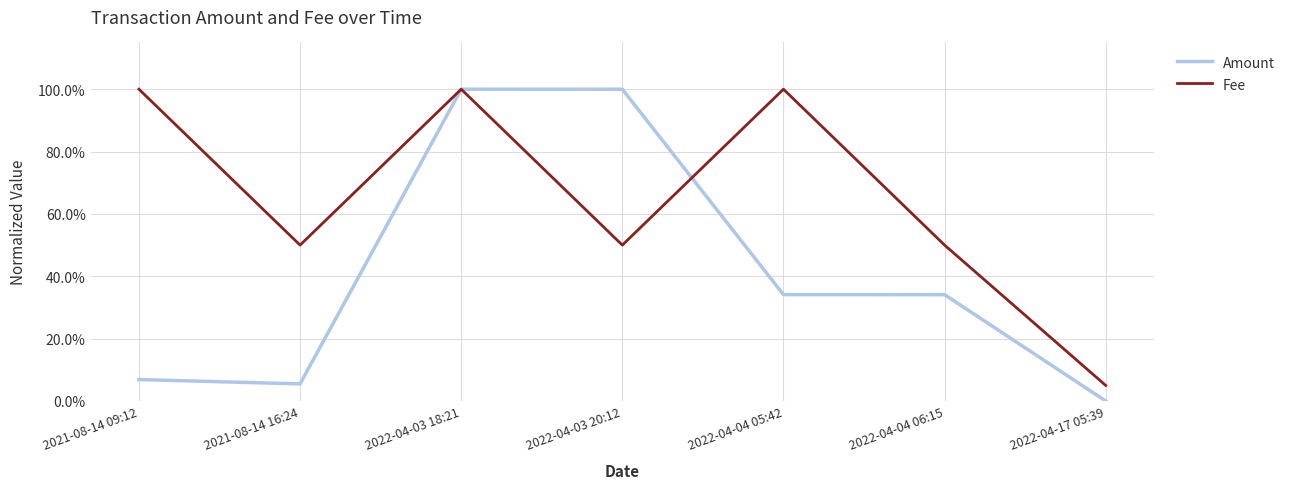

What is the value of the Amount point at the 6th from the left?

0.3